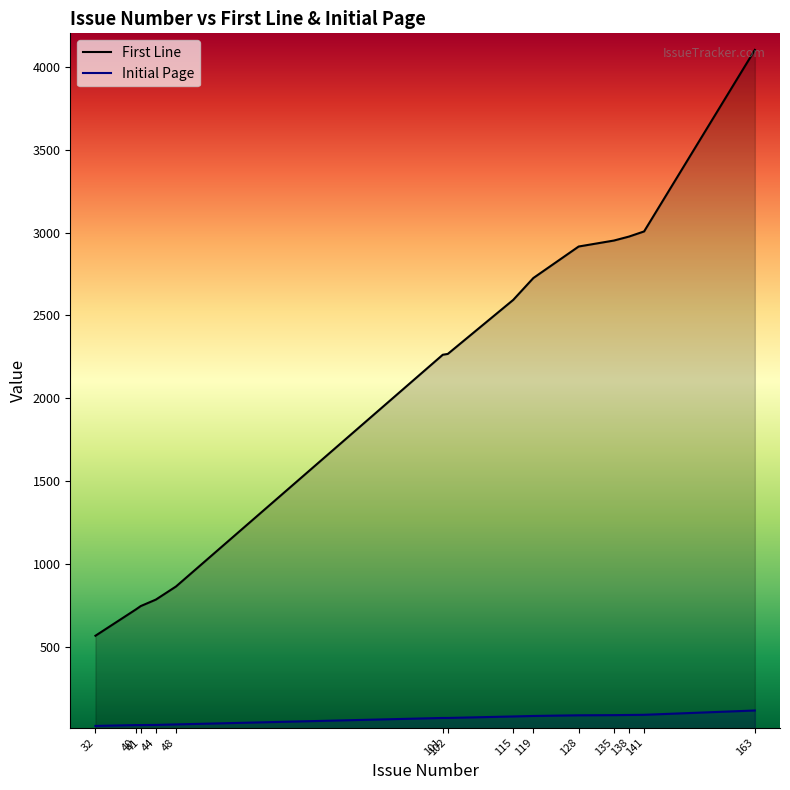

Where does the Initial Page series first go above 81?

119